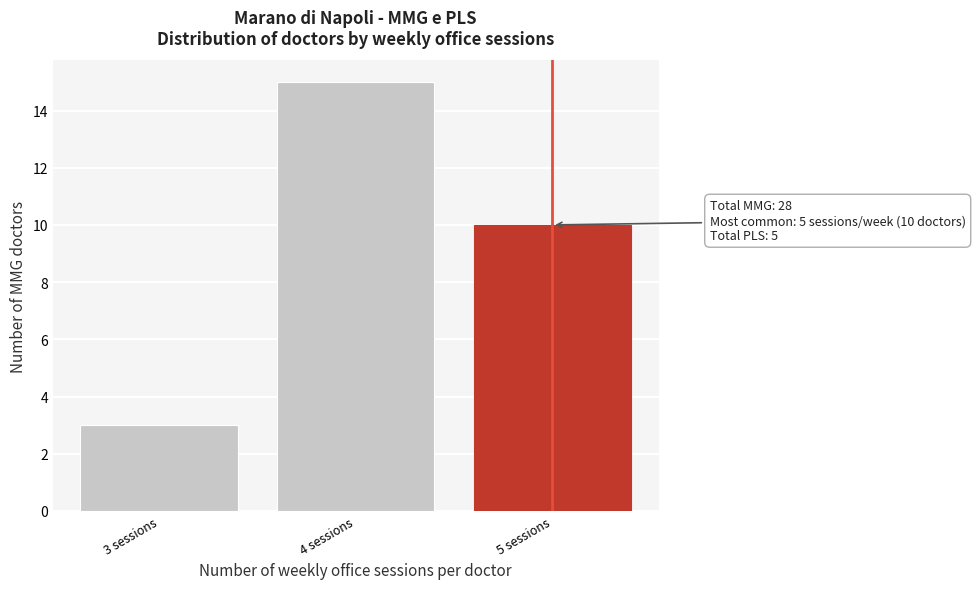

Reading left to right, transcribe all the data shown in this chart.

3 sessions=3	4 sessions=15	5 sessions=10